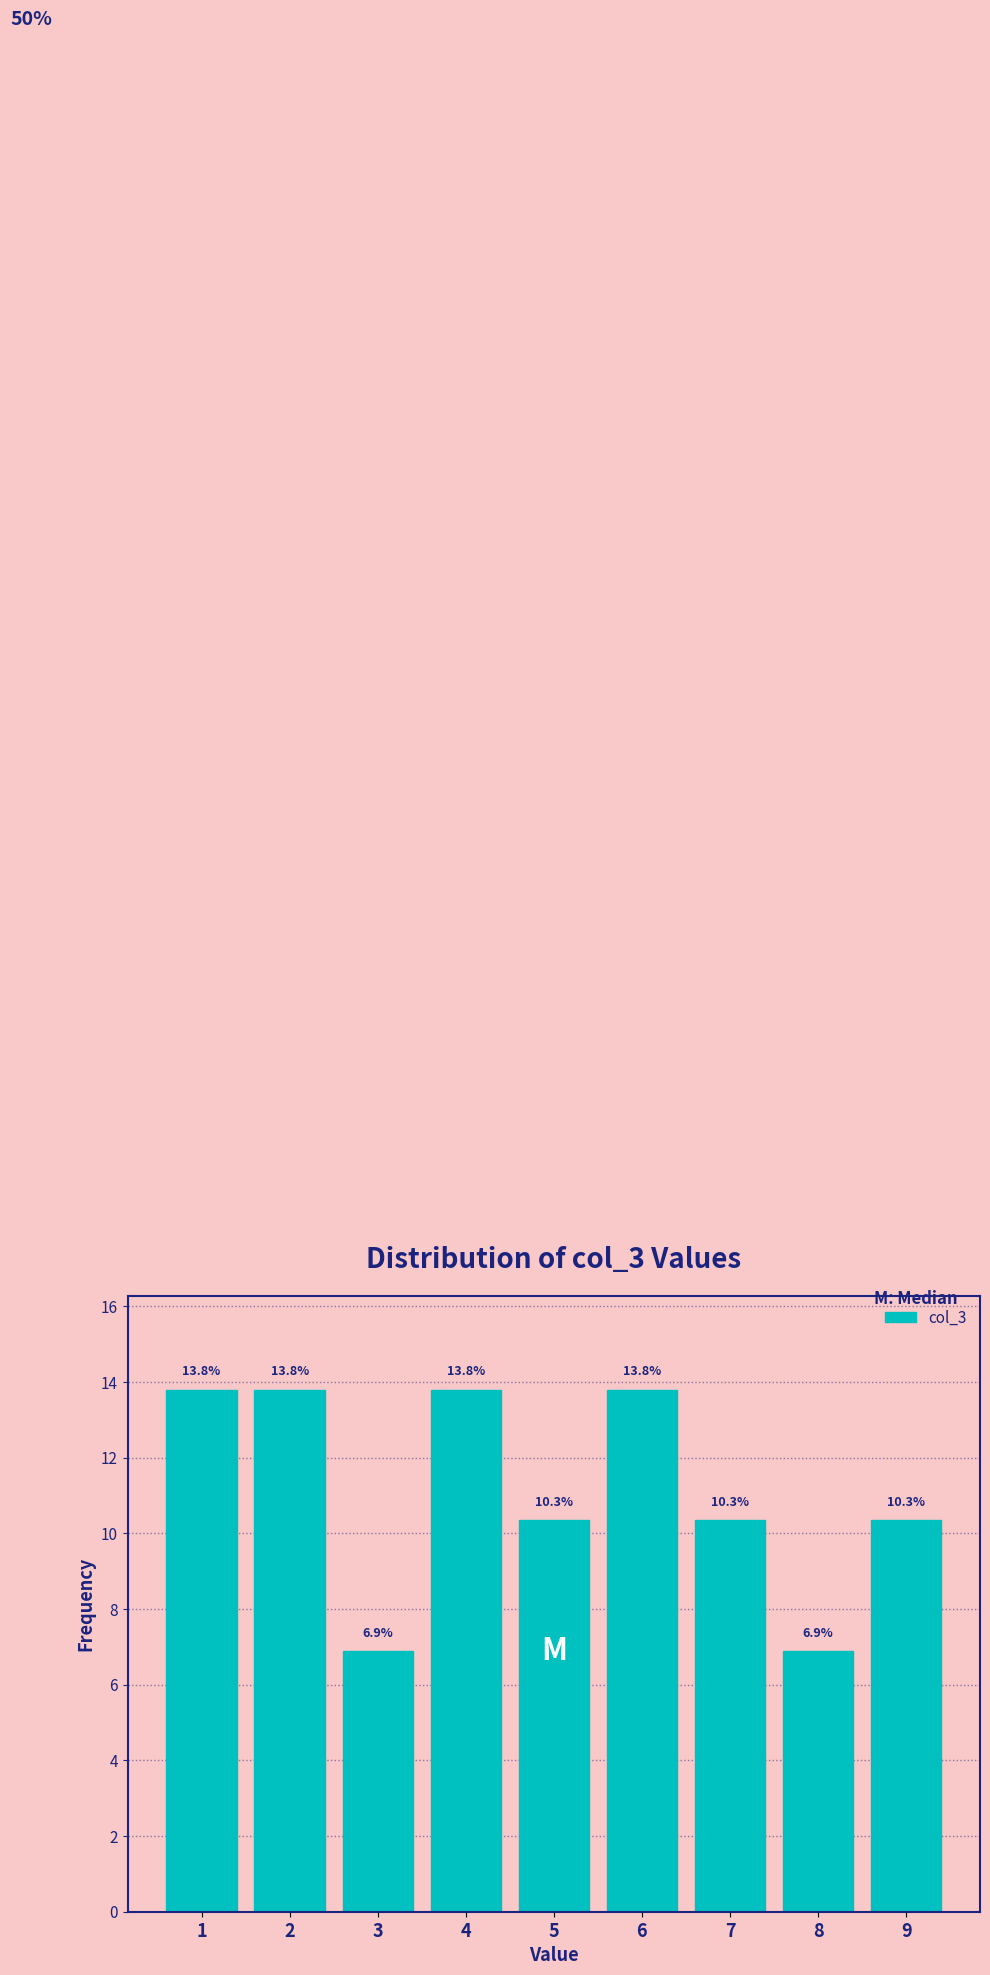

Reading left to right, list every bar in this chart as the range it spans on the x-axis followed by its height.

0.5 to 1.5: 13.8
1.5 to 2.5: 13.8
2.5 to 3.5: 6.9
3.5 to 4.5: 13.8
4.5 to 5.5: 10.3
5.5 to 6.5: 13.8
6.5 to 7.5: 10.3
7.5 to 8.5: 6.9
8.5 to 9.5: 10.3